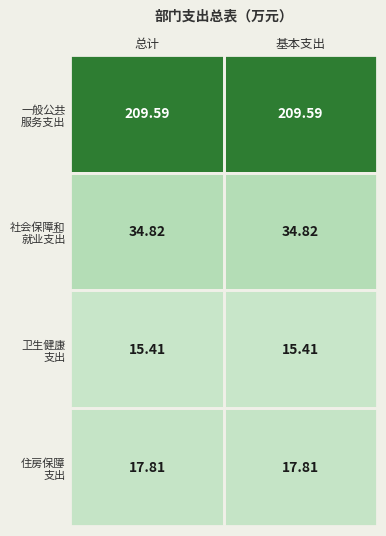

What is the difference between the highest and lowest values at 基本支出?

194.2